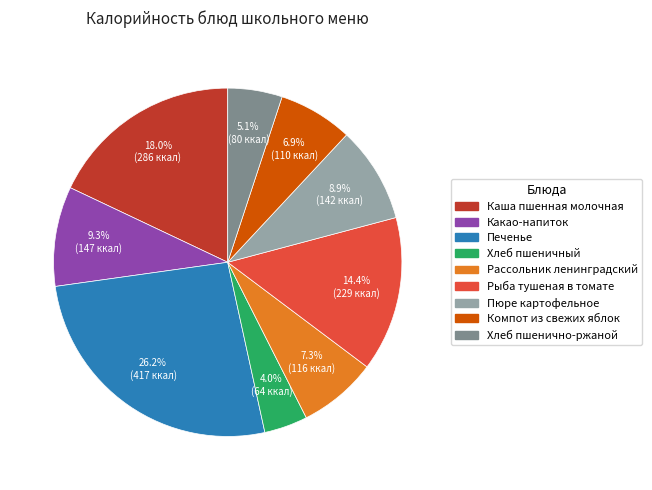

What is the total percentage of Печенье and Рассольник ленинградский?

33.5%